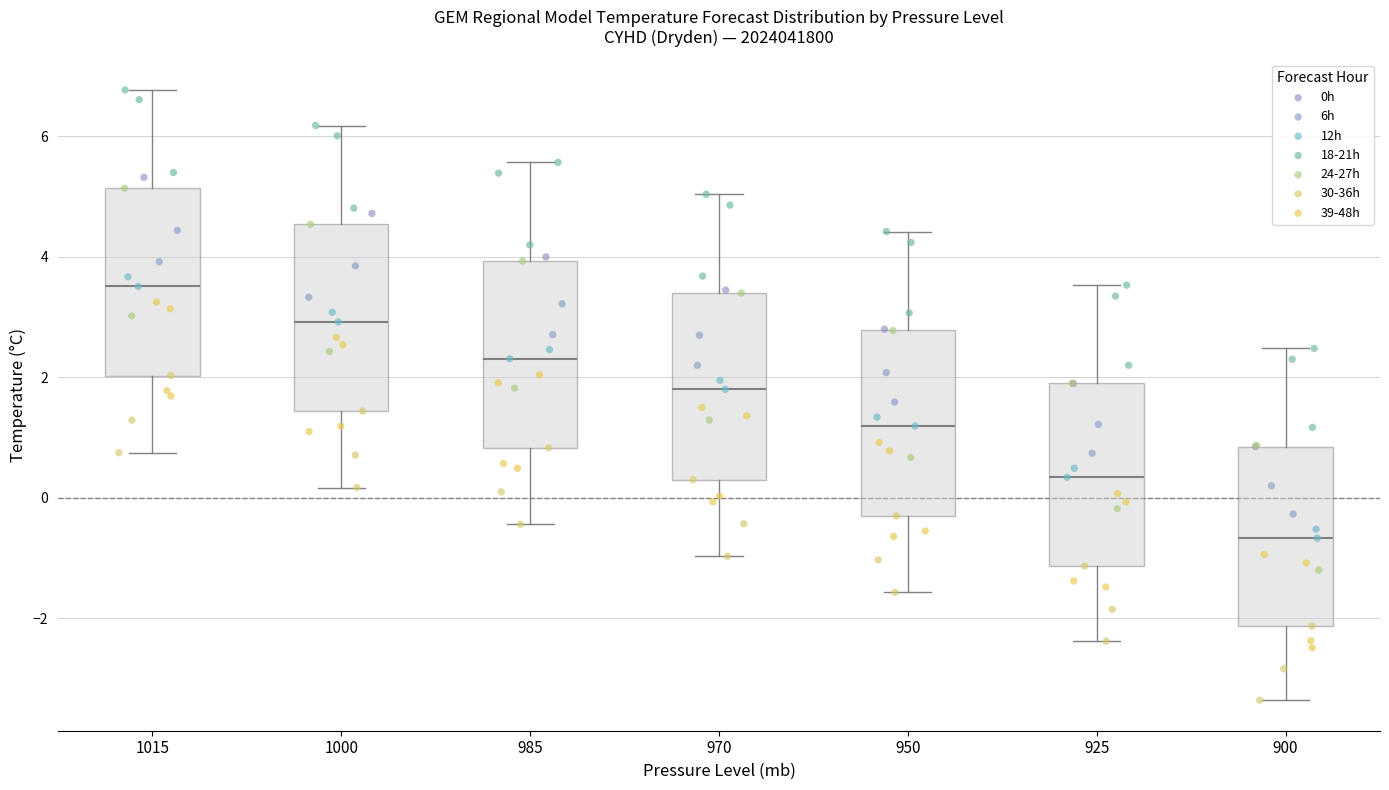

Reading left to right, transcribe this box plot: for each box, give where its median line is, the range the box spans, and where its two whiskers end, as read against the y-axis. The values are not printed on the chart, so give them approximately, as read against the axis.

1015: median 3.6, box 2.0 to 5.2, whiskers 0.8 to 6.8
1000: median 3.0, box 1.4 to 4.6, whiskers 0.2 to 6.2
985: median 2.4, box 0.8 to 4.0, whiskers -0.4 to 5.6
970: median 1.8, box 0.4 to 3.4, whiskers -1.0 to 5.0
950: median 1.2, box -0.2 to 2.8, whiskers -1.6 to 4.4
925: median 0.4, box -1.2 to 2.0, whiskers -2.4 to 3.6
900: median -0.6, box -2.2 to 0.8, whiskers -3.4 to 2.4